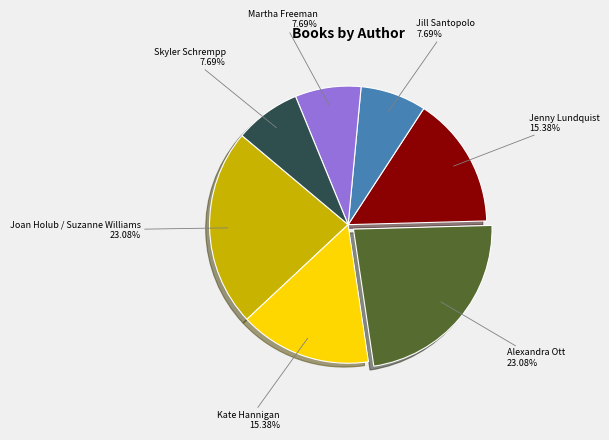

What percentage is the Joan Holub / Suzanne Williams slice, to the nearest percent?

23%